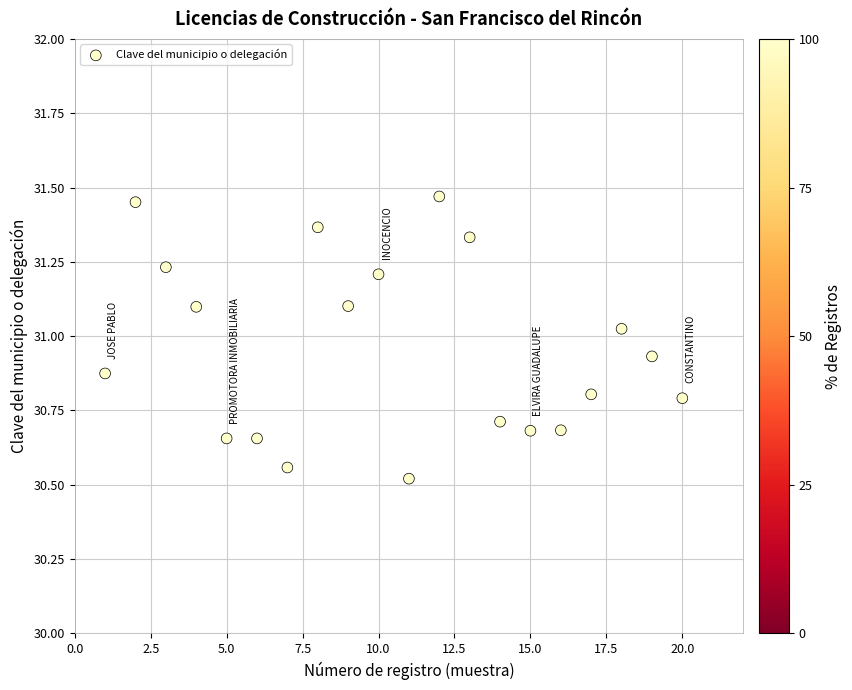

What is the range of X values (max minus min)?

19.0